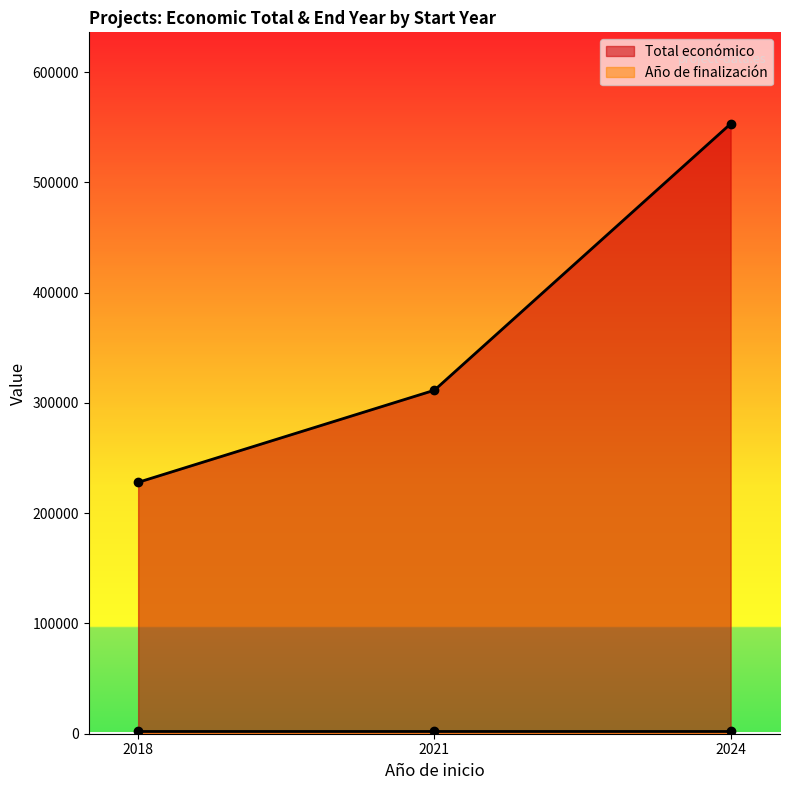

Reading left to right, list all the values displayed in this chart.

Total económico: 228019	311553	553196
Año de finalización: 2023	2023	2027